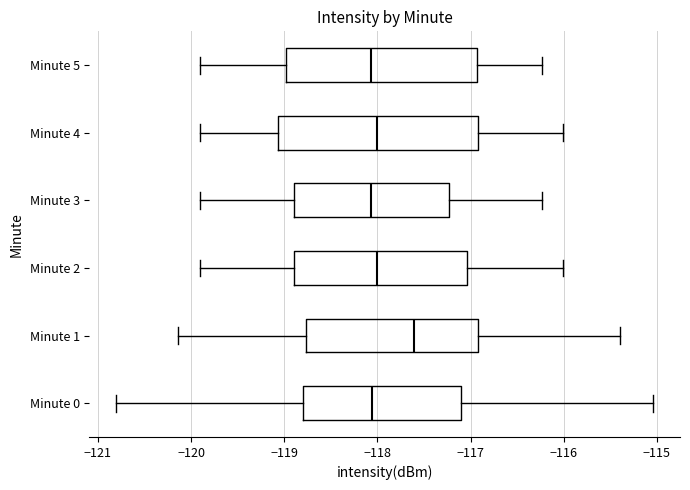

Where does the median line of the box for Minute 0 sit on the x-axis? The values are not printed on the chart, so give them approximately, as read against the axis.

-118.1